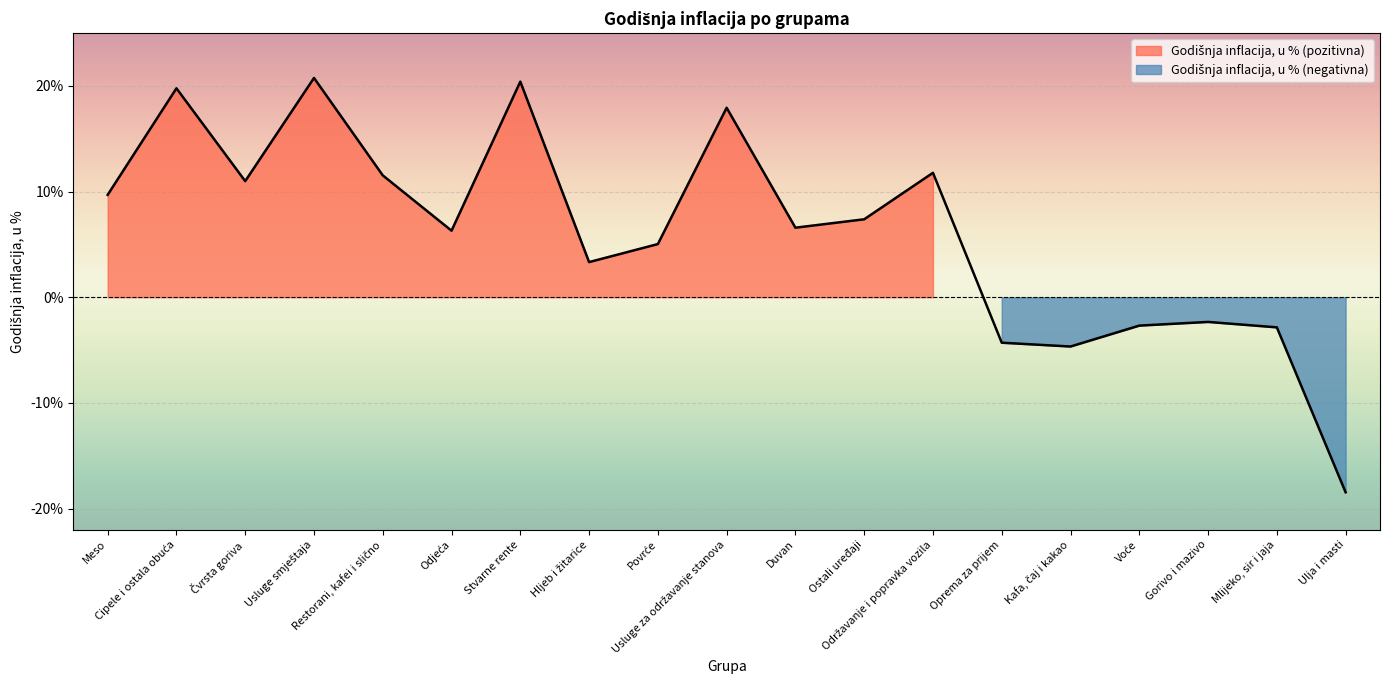

What is the approximate value at Cipele i ostala obuća?

19.8